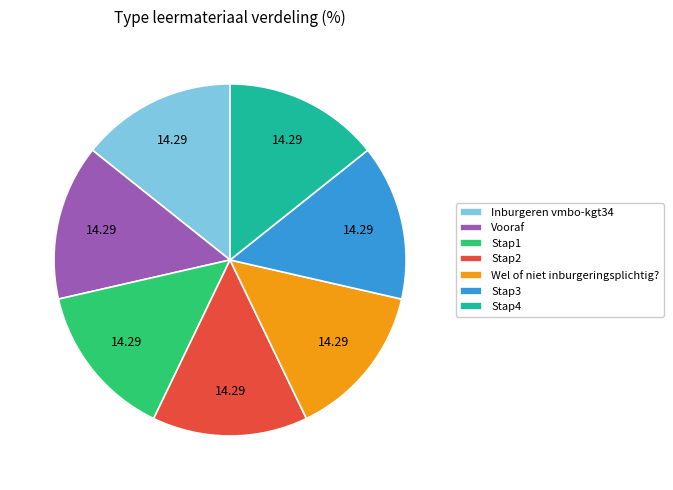

Do Inburgeren vmbo-kgt34 and Stap4 together represent more than half of the pie?

No